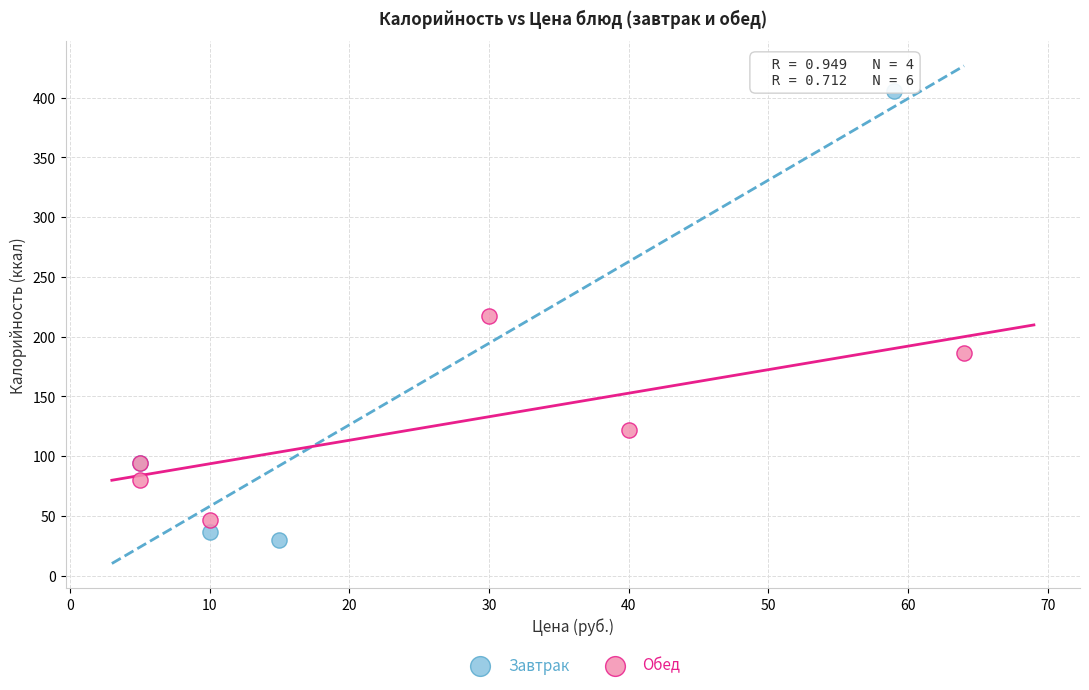

Which series contains the highest Y value?

Завтрак